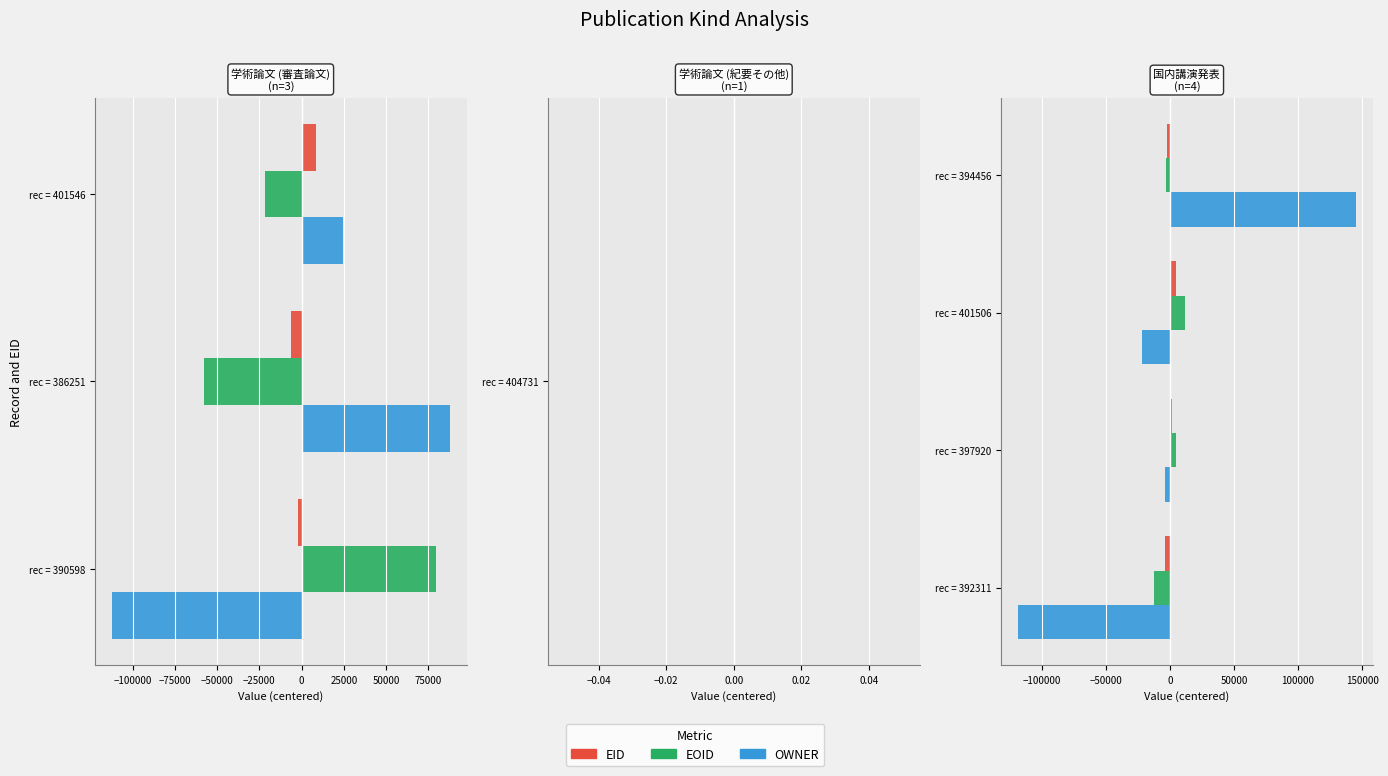

What is the smallest value displayed?

-118934.2